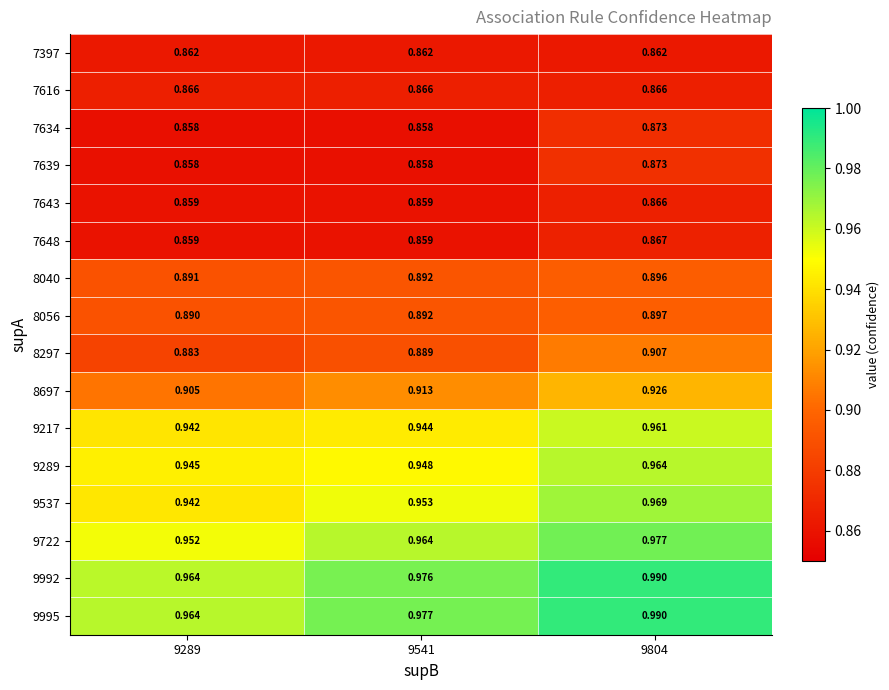

Is the value of 8297 at 9804 greater than the value of 7616 at 9289?

Yes